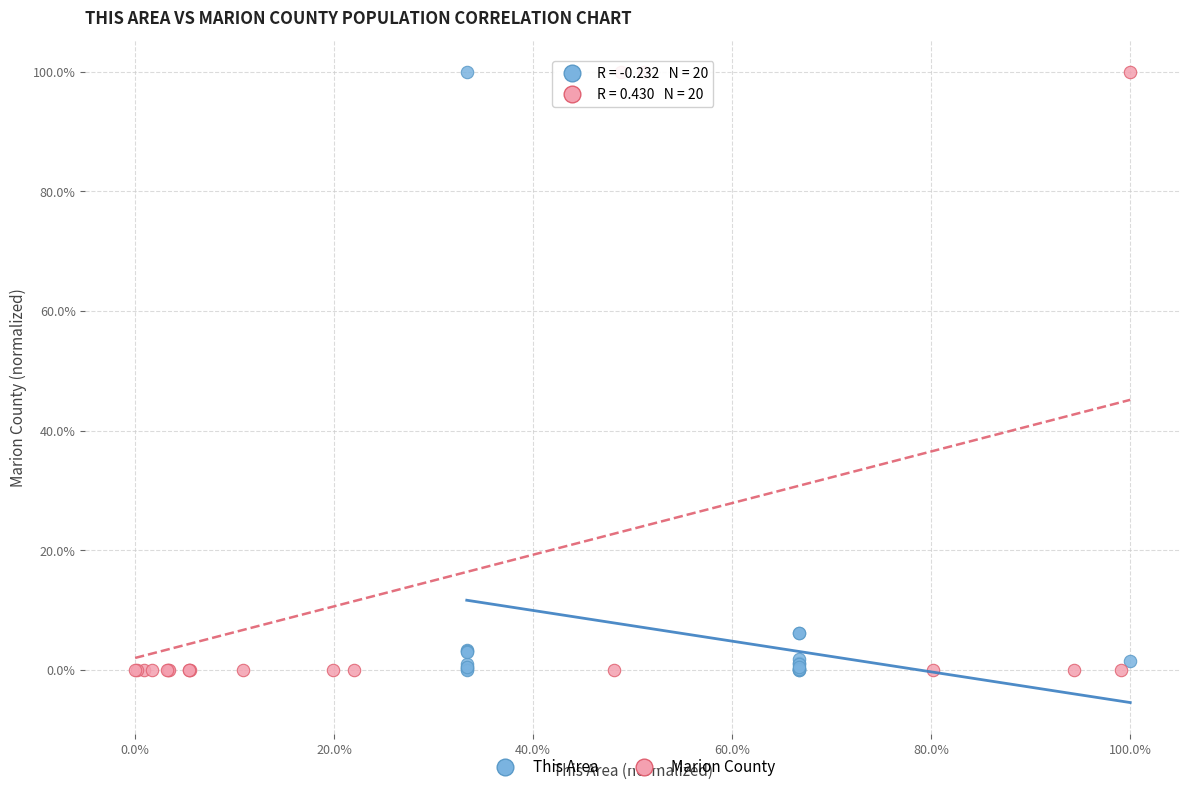

What are all the series names shown in the legend?

This Area, Marion County